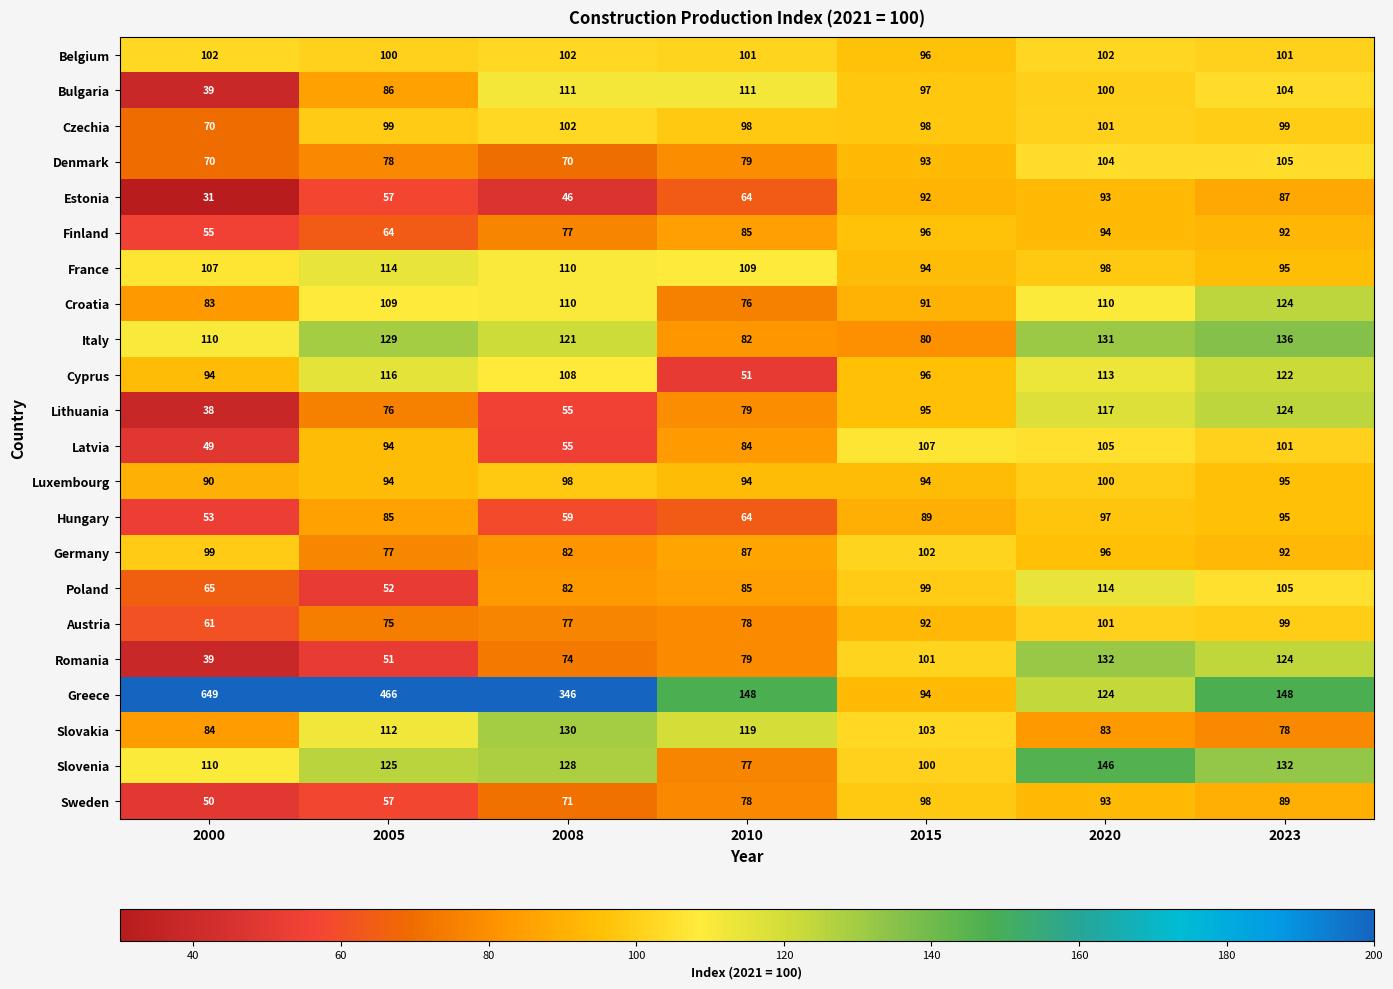

Rank the categories by Hungary value from lowest to highest.

2000, 2008, 2010, 2005, 2015, 2023, 2020